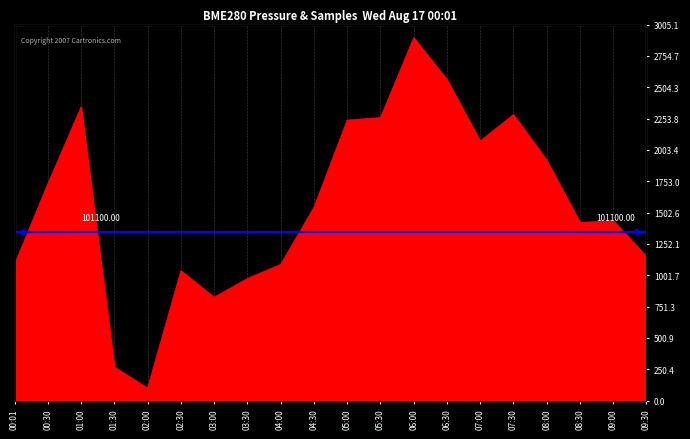

How many values exceed 1543?

10